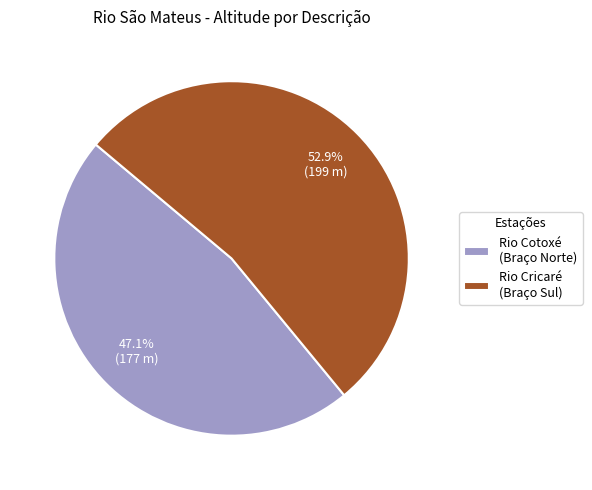

Which category has the smallest portion of the pie?

Rio Cotoxé (Braço Norte)